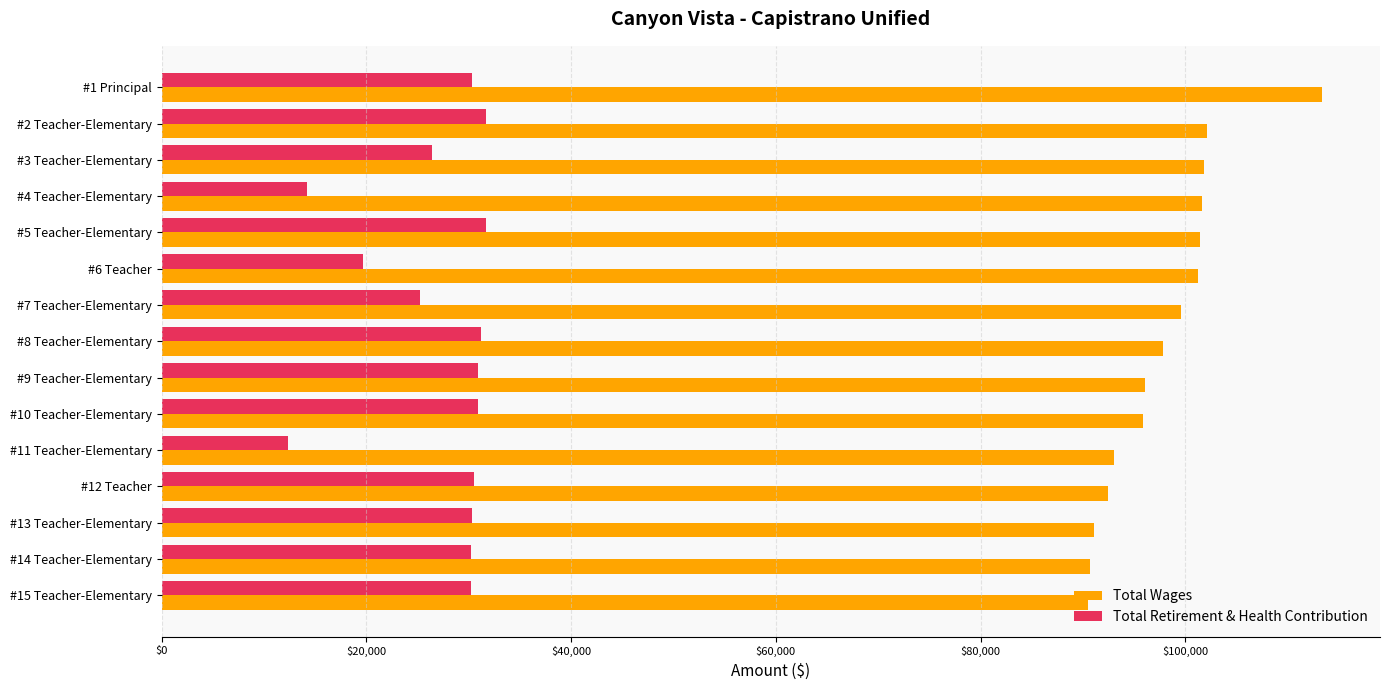

How many values in the Total Wages series are below 97853?

7